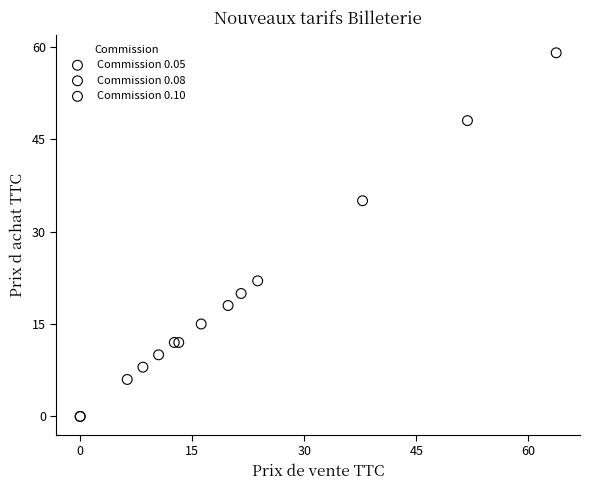

What are all the series names shown in the legend?

Commission 0.05, Commission 0.08, Commission 0.10